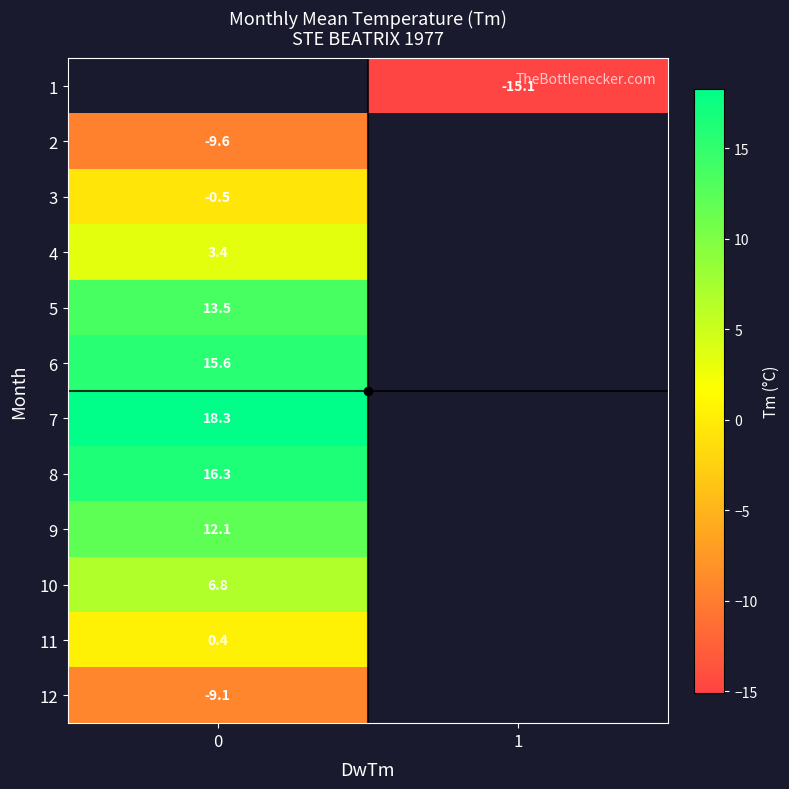

How many values in row_2 are below zero?

1